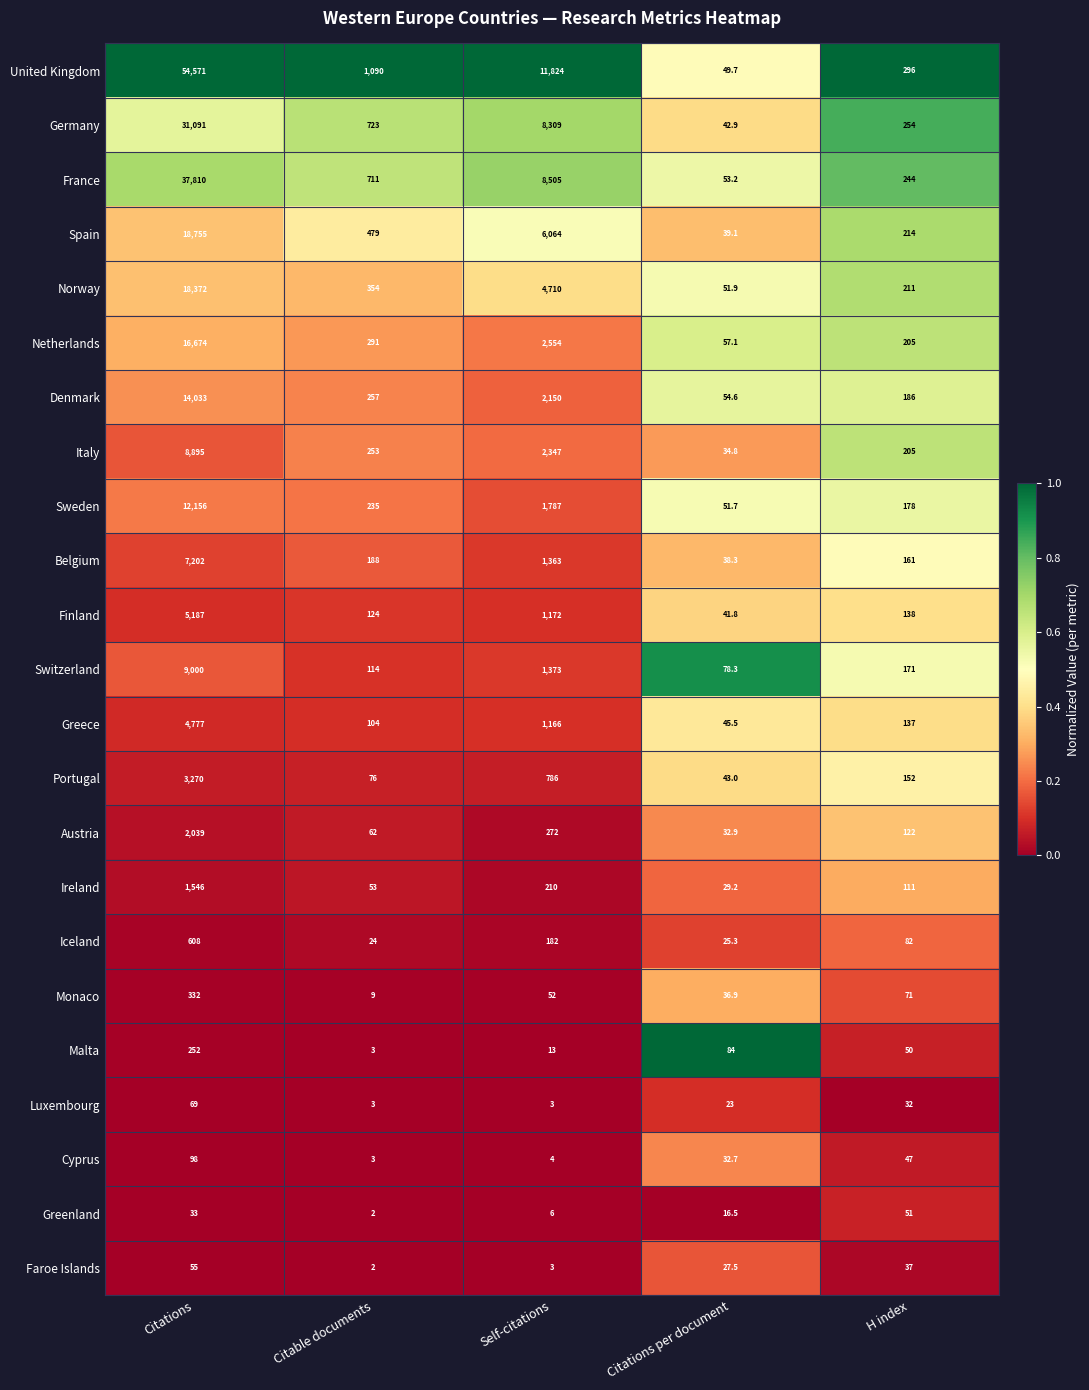

What is the spread (max minus min) of values at Citations?

54538.0